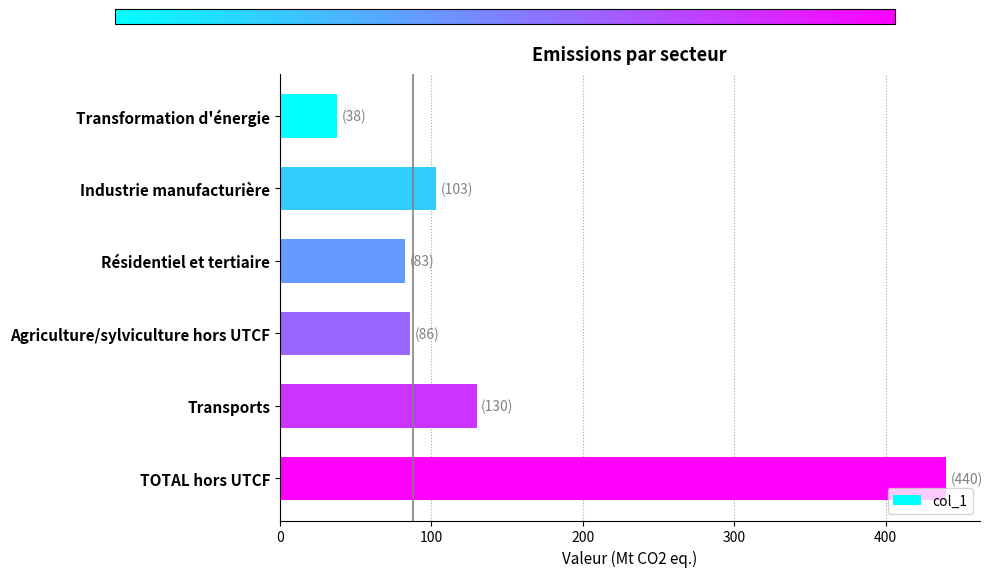

What is the average value?

147